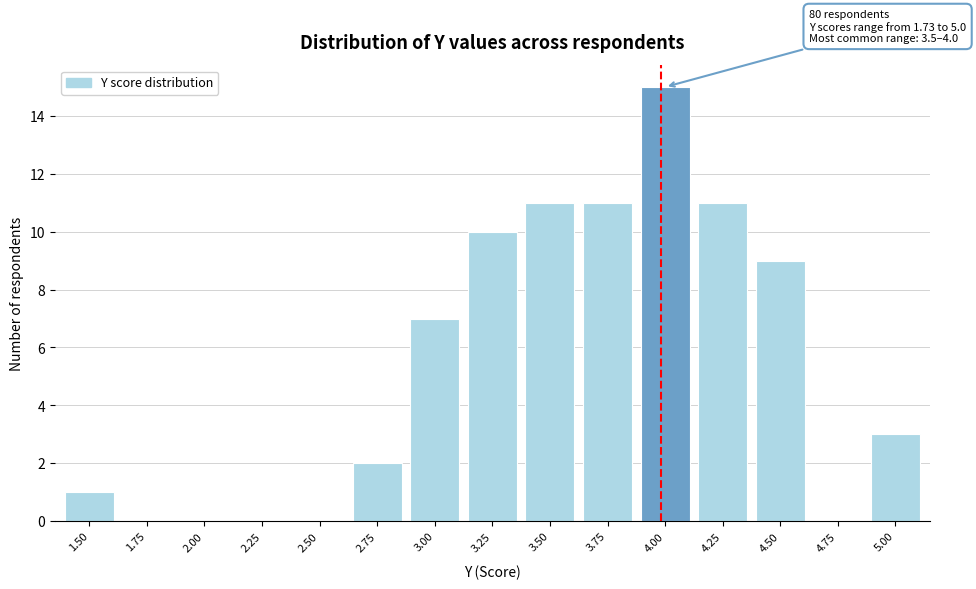

Reading left to right, extract all data points from this chart.

1.50=1	1.75=0	2.00=0	2.25=0	2.50=0	2.75=2	3.00=7	3.25=10	3.50=11	3.75=11	4.00=15	4.25=11	4.50=9	4.75=0	5.00=3